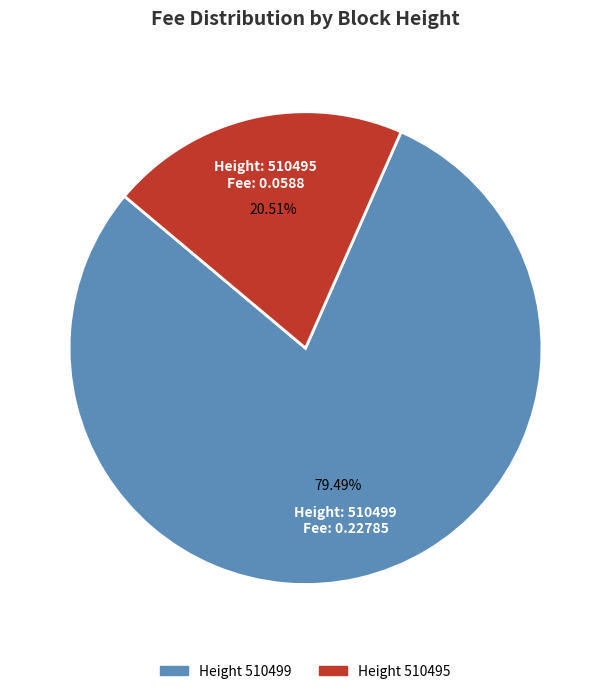

Is there any slice that represents more than half of the pie?

Yes